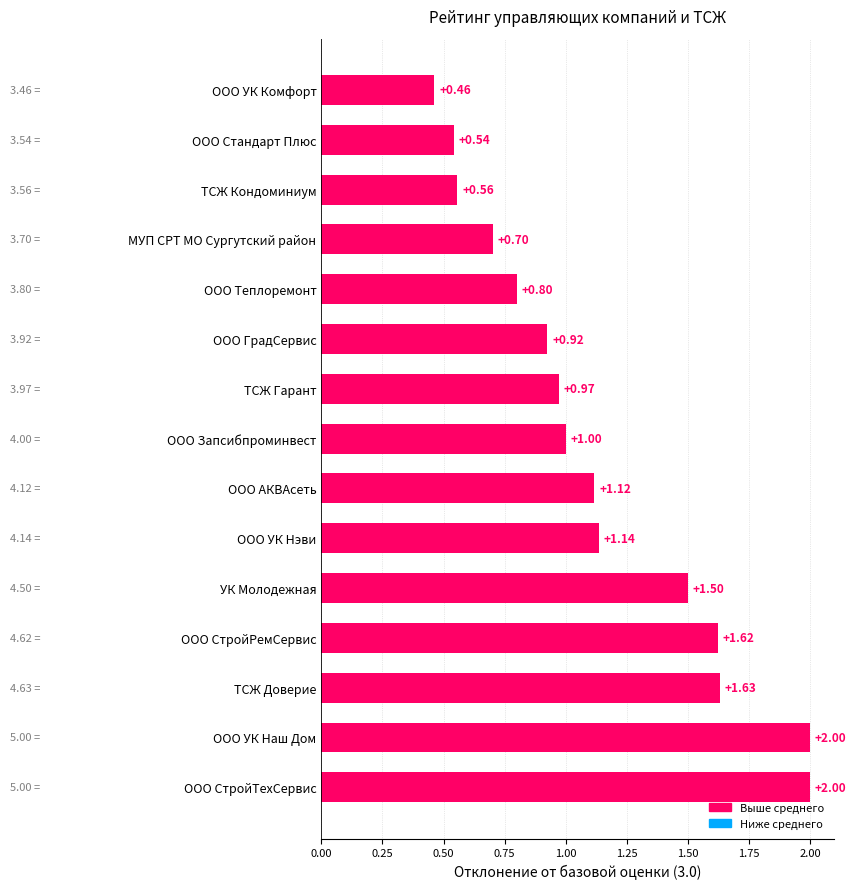

Does the chart contain any negative values?

No